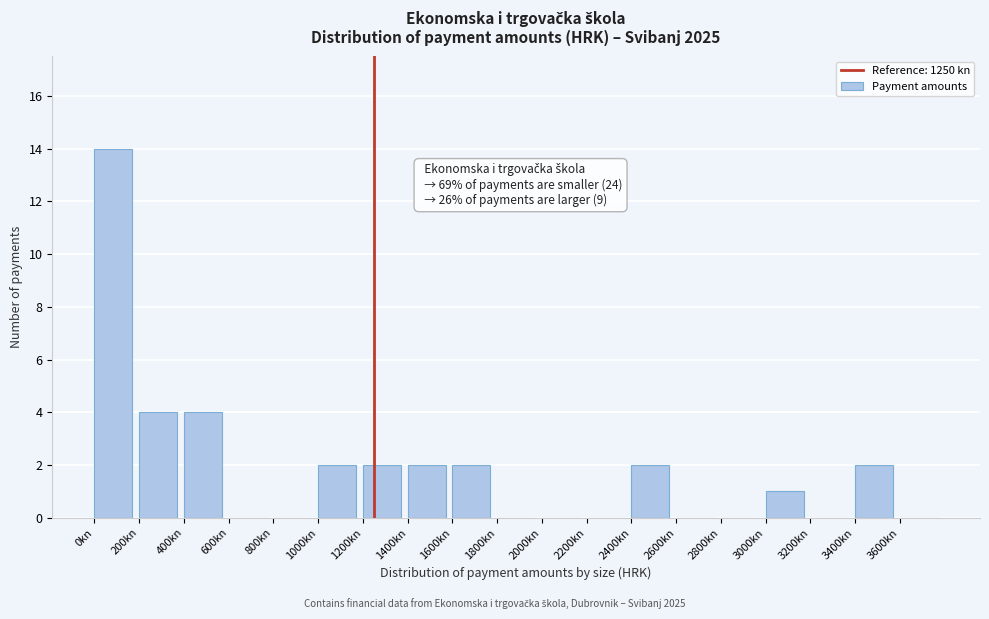

Which range on the x-axis has the tallest bar?

0 to 200